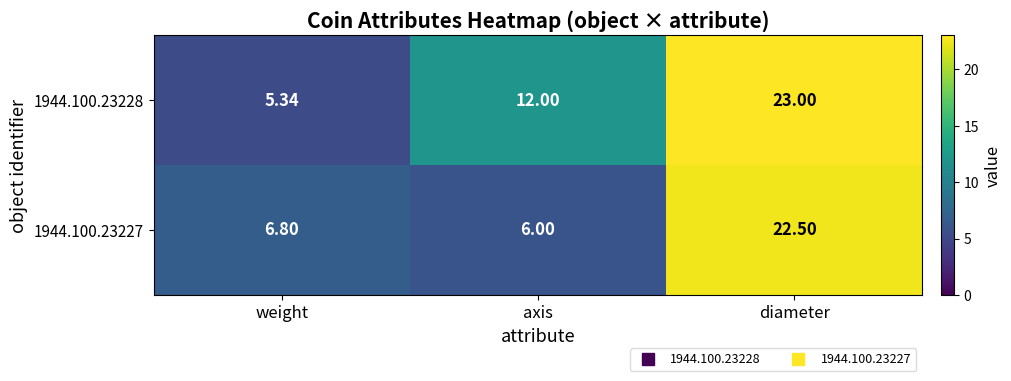

At which category is the sum across all series the highest?

diameter